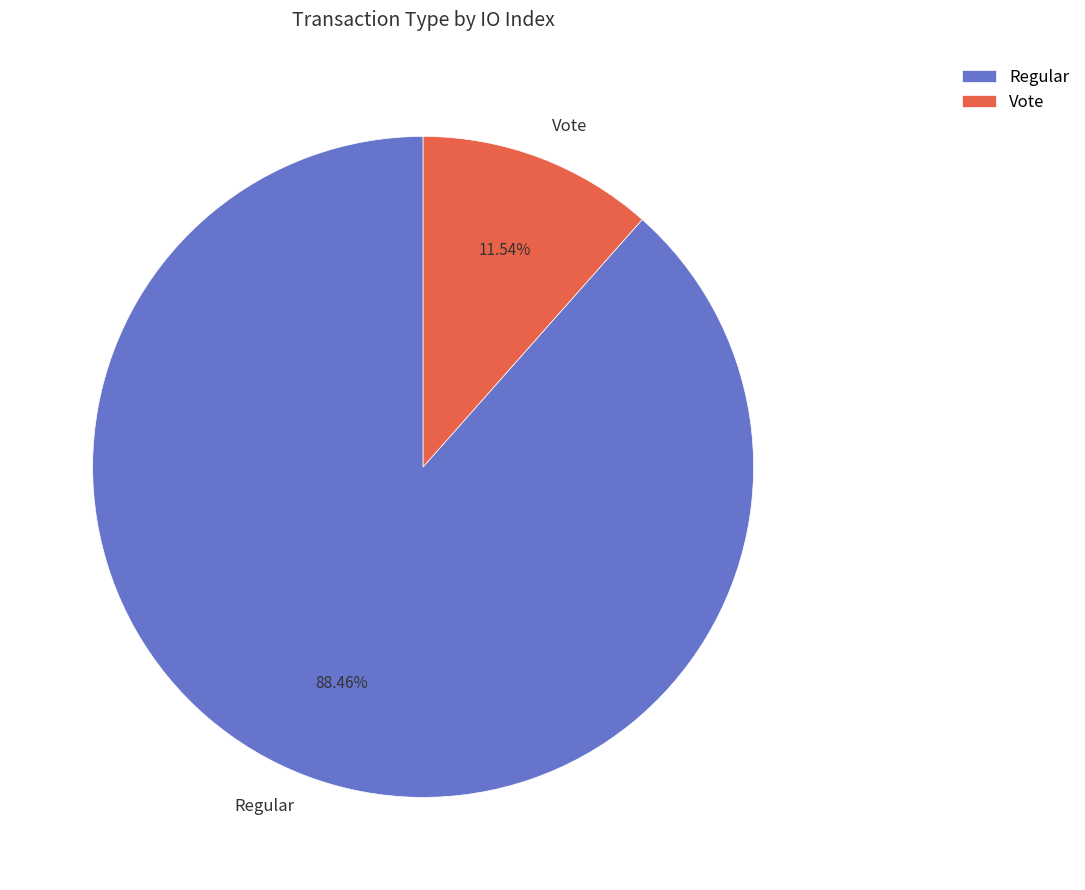

What is the majority slice?

Regular